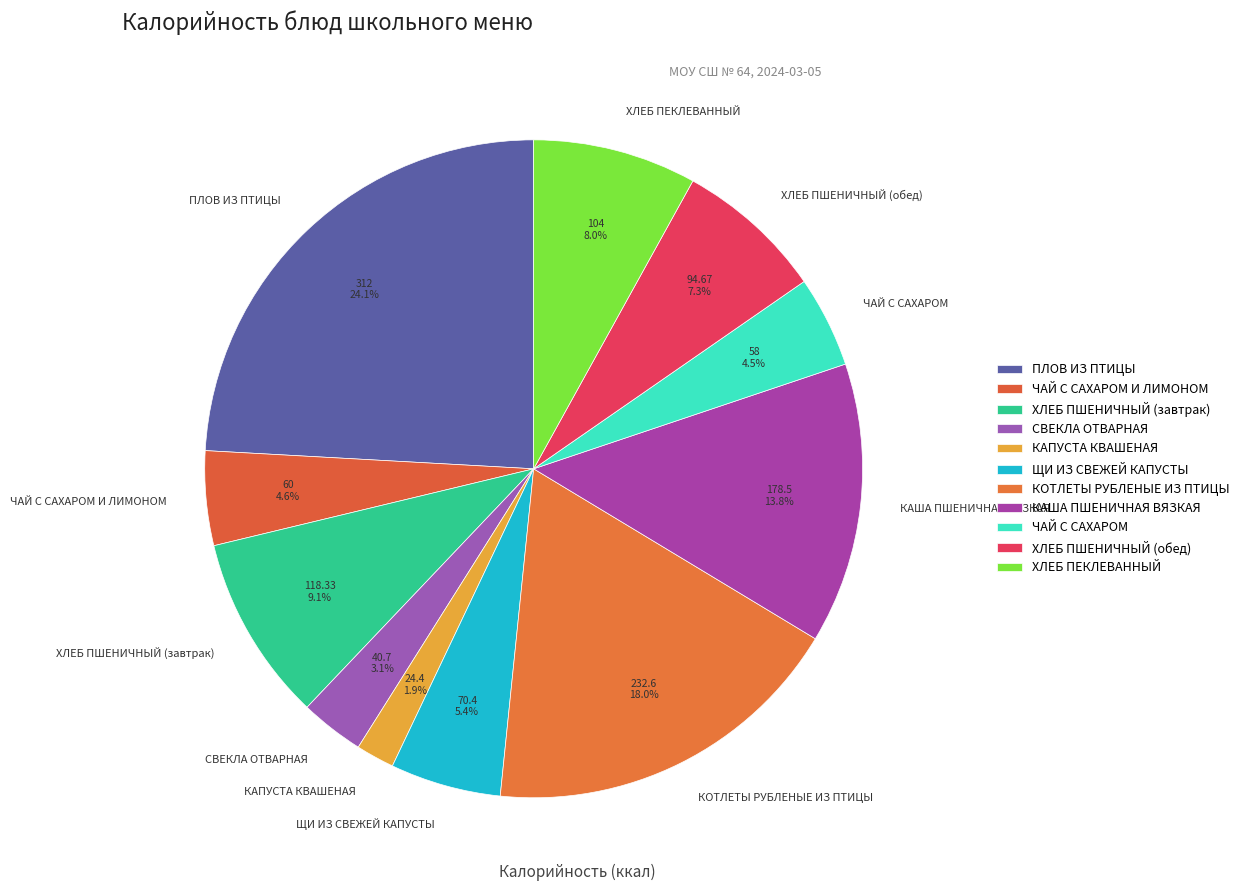

The ХЛЕБ ПШЕНИЧНЫЙ (завтрак) slice represents 9% of the pie. True or false?

True